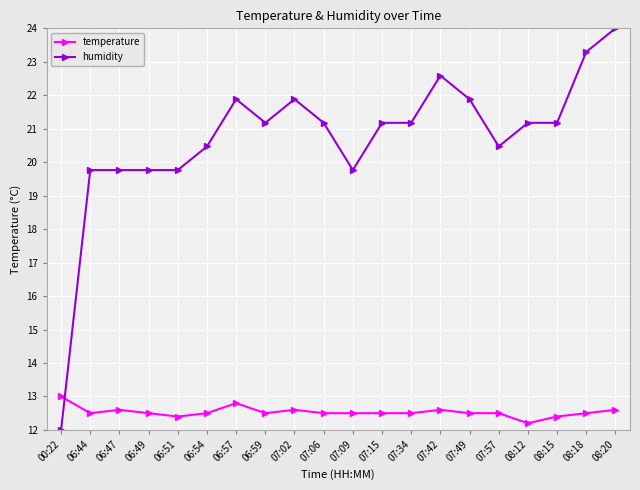

At which category is the sum across all series the highest?

08:20